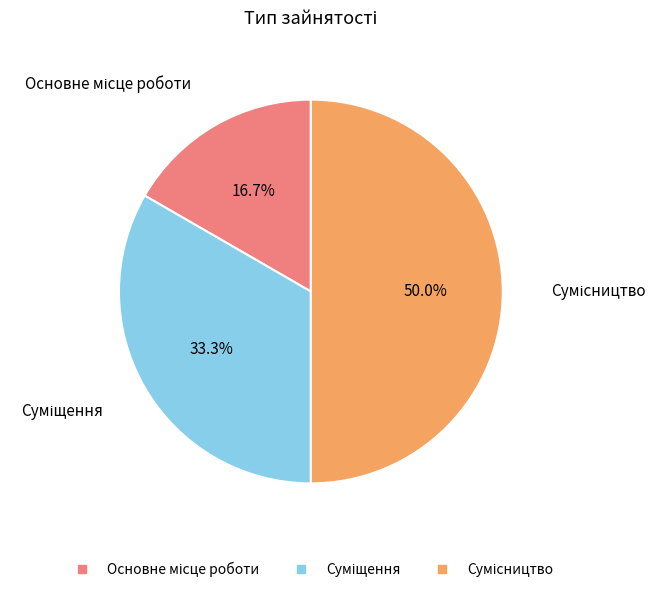

To the nearest percent, what is the combined percentage of Суміщення and Основне місце роботи?

50%